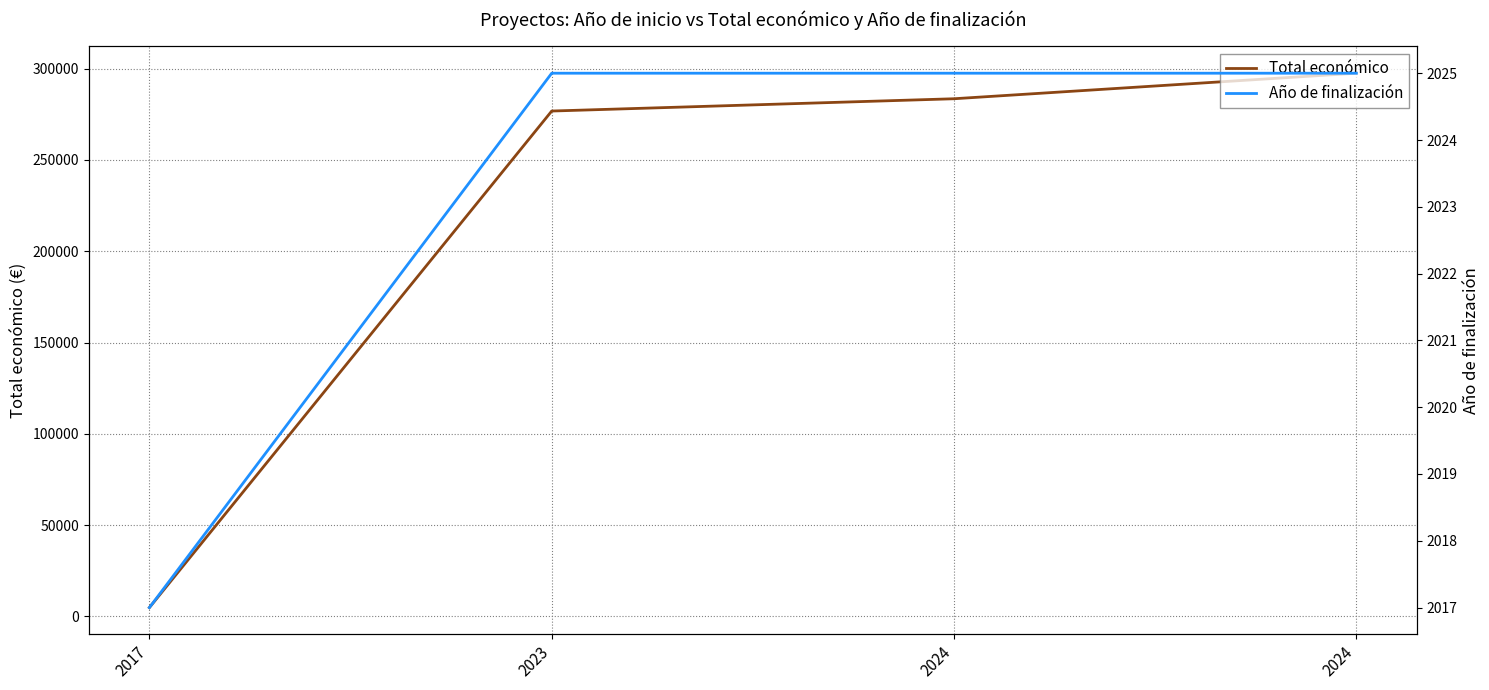

What is the value of the Total económico point at the 3rd from the left?

283527